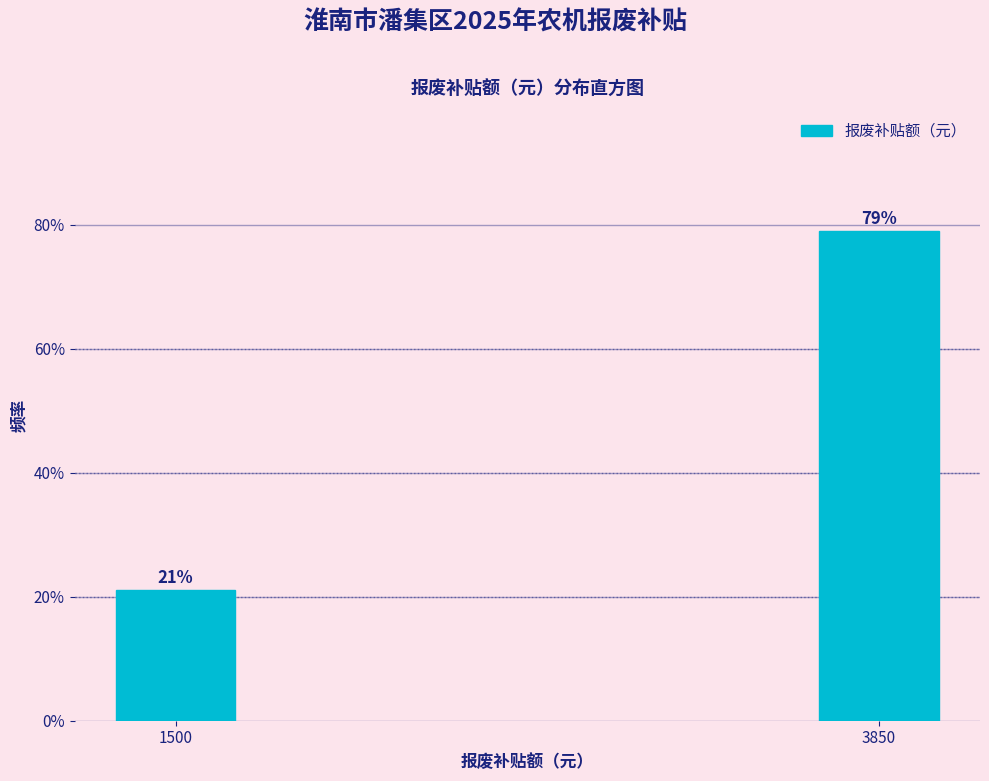

At which label does the data first exceed 78?

3850